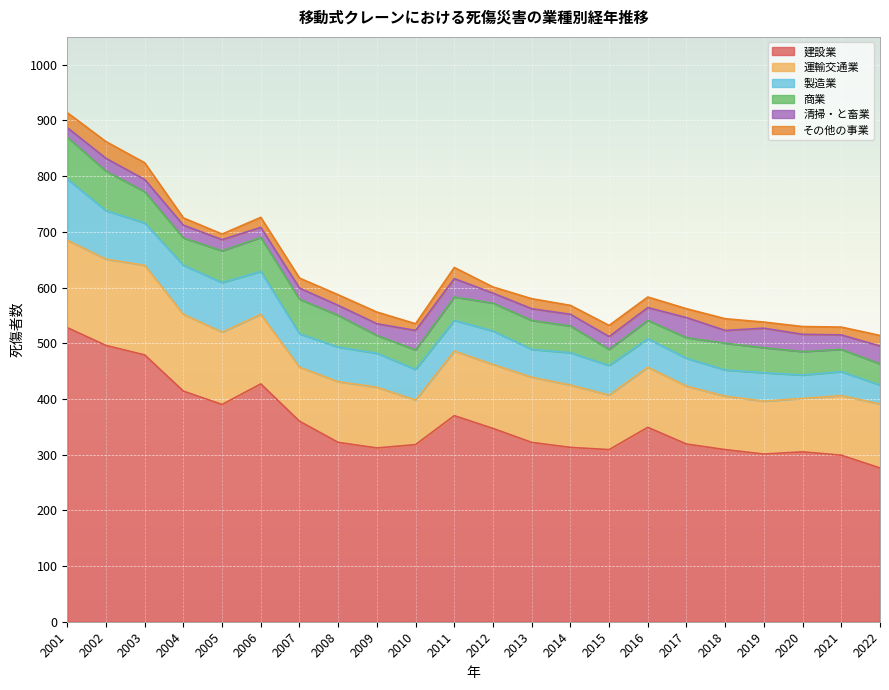

True or false: その他の事業 and 清掃・と畜業 intersect in this chart.

True